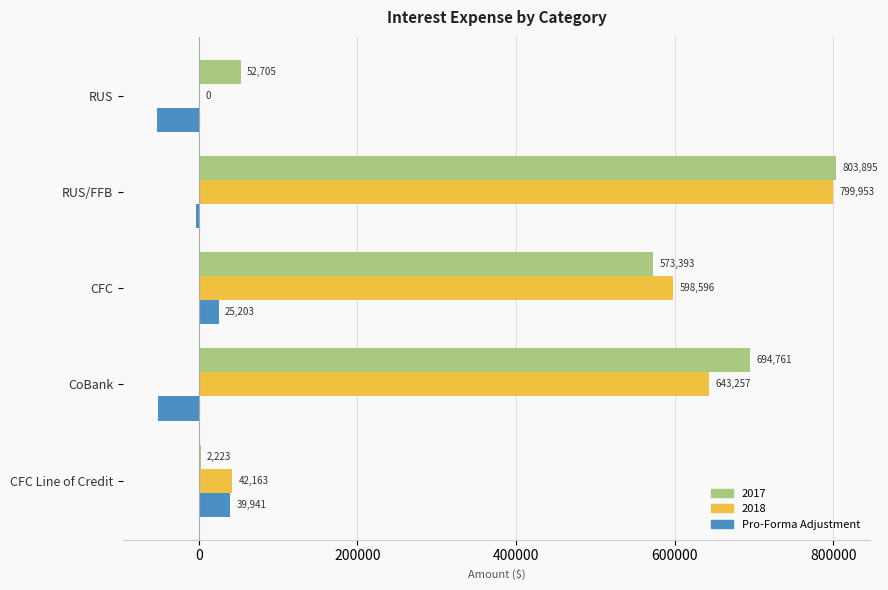

How many categories are shown in the chart?

5